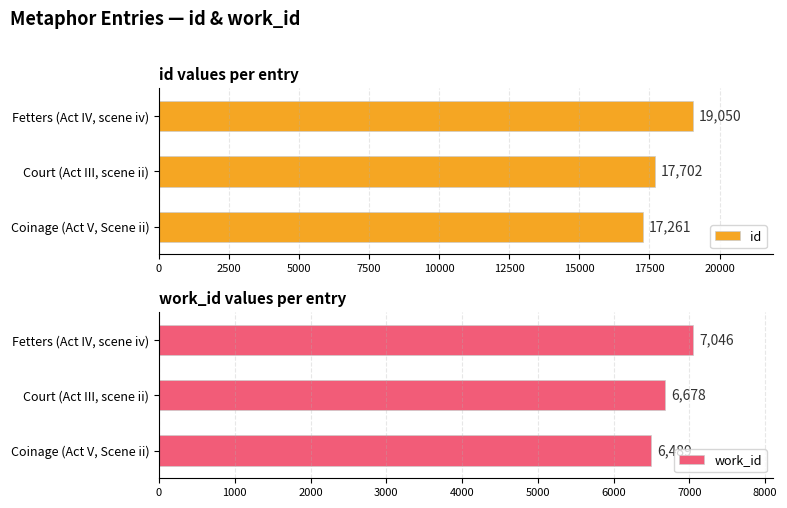

How many values in the work_id series exceed 6678?

1